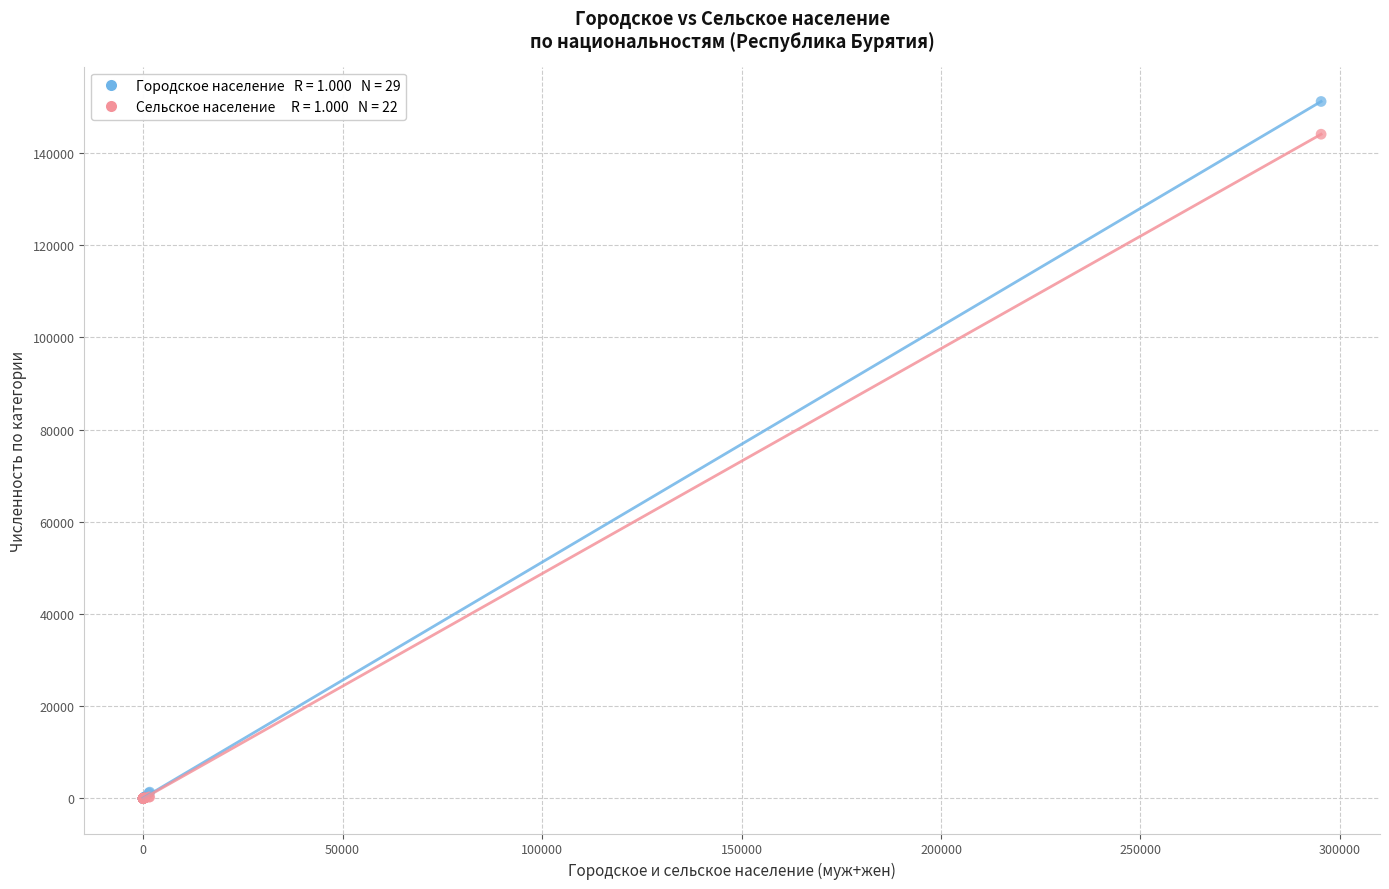

Across all series, what Y value is closest to 75594?

144085